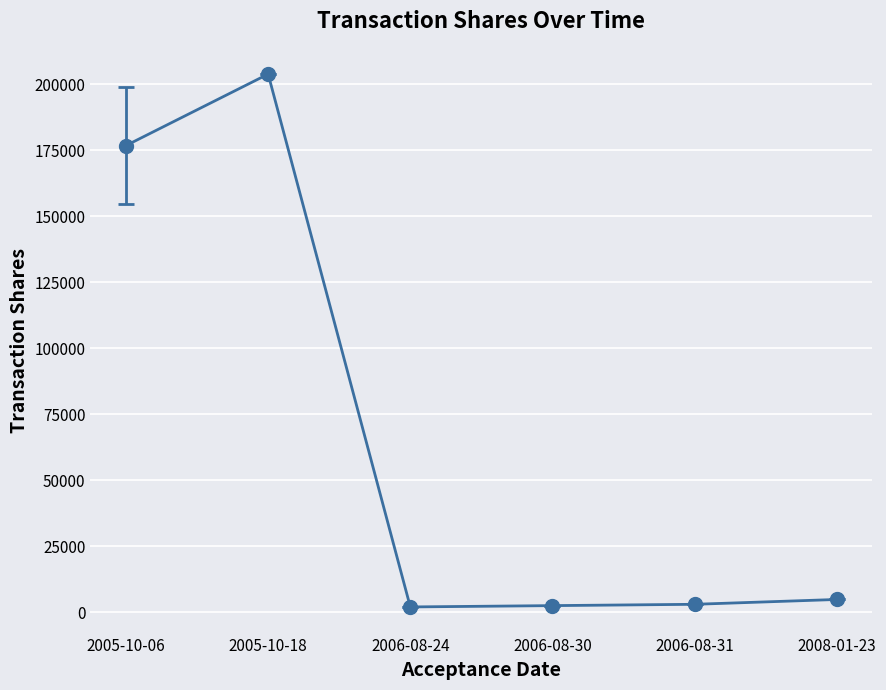

Which label corresponds to the largest value in the chart?

2005-10-18